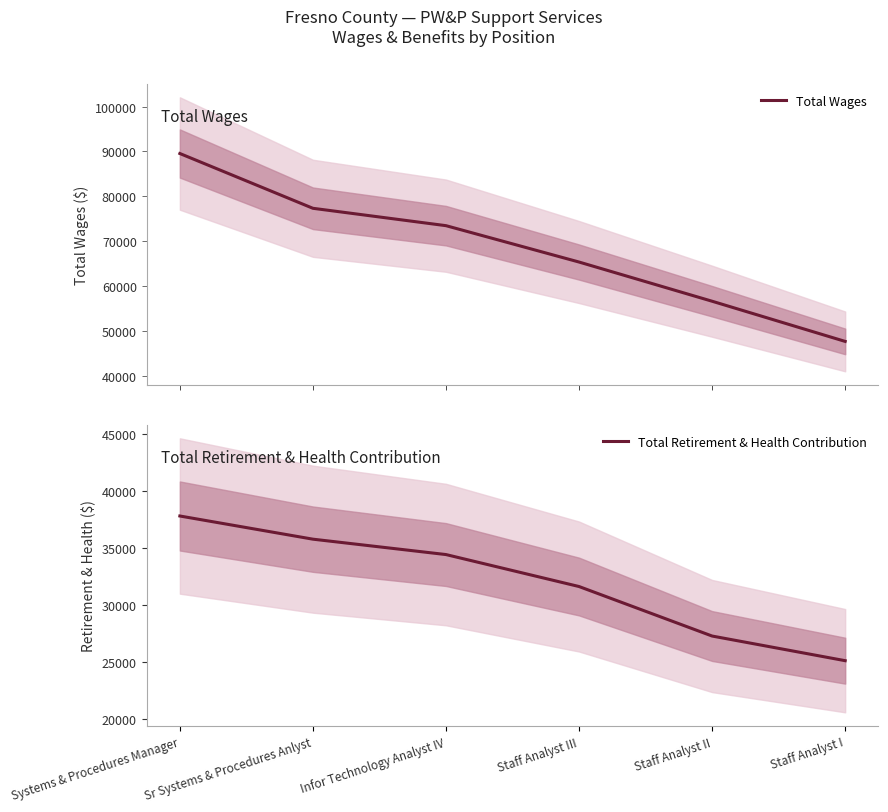

True or false: Total Retirement & Health Contribution and Total Wages intersect in this chart.

False